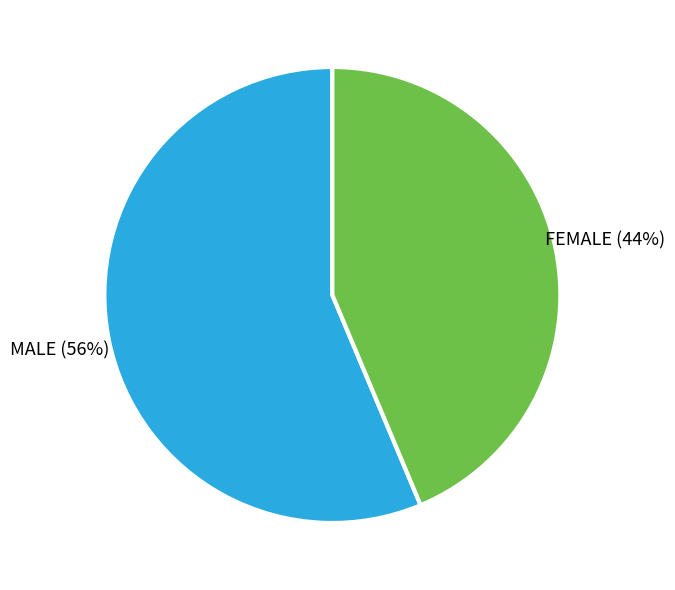

Does any single category account for the majority?

Yes